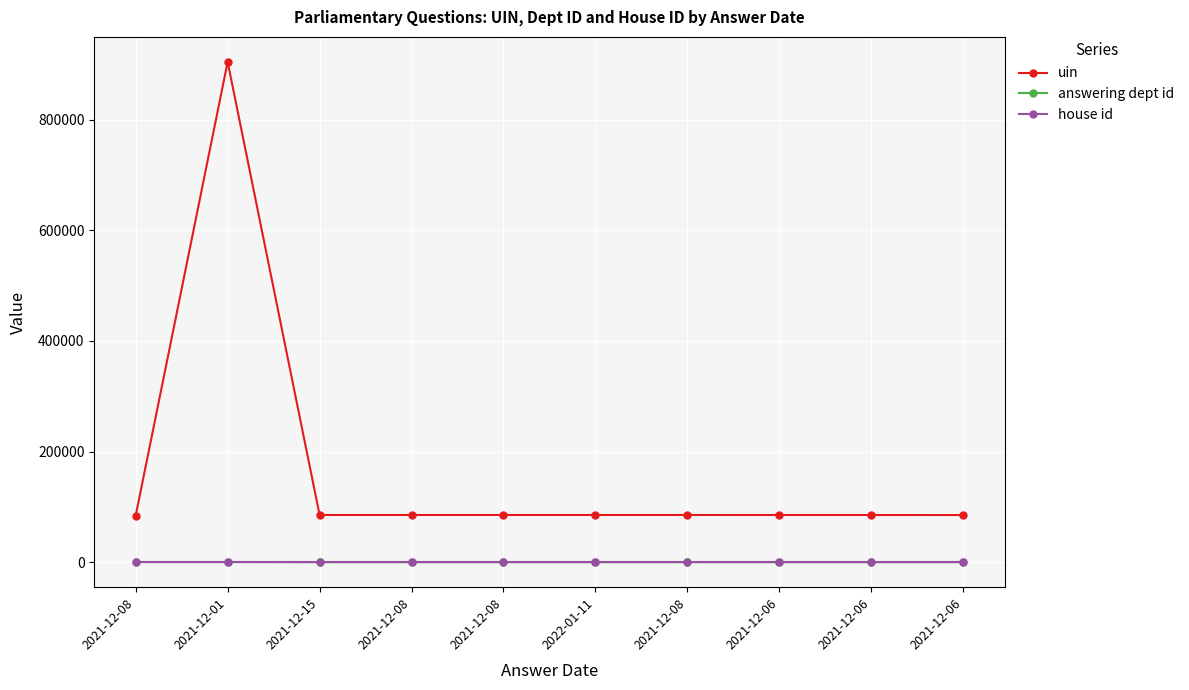

What is the minimum value shown in the chart?

1